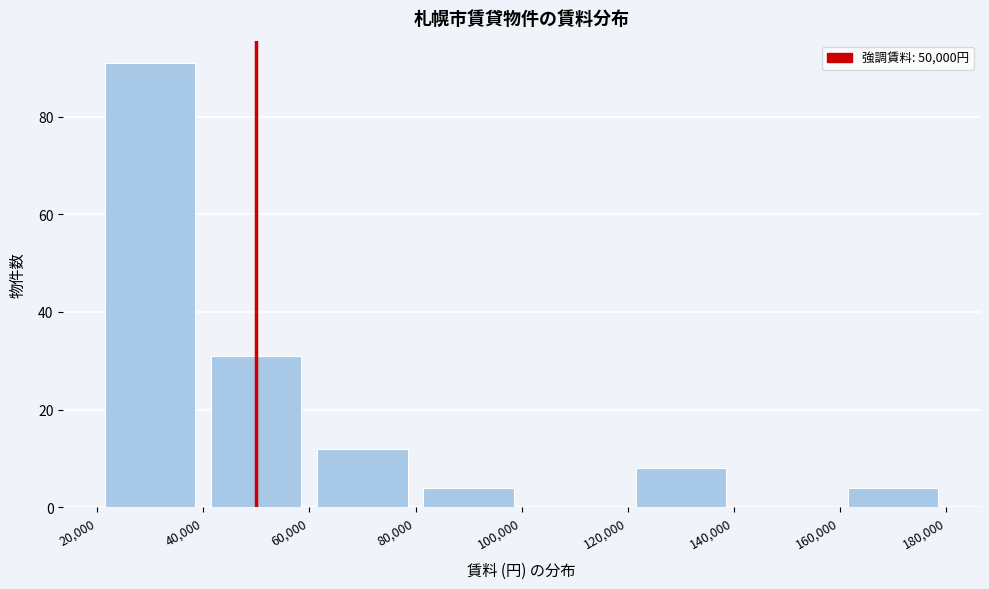

How tall is the bar that spans 20,000 to 40,000 on the x-axis? The values are not printed on the chart, so give them approximately, as read against the axis.

92